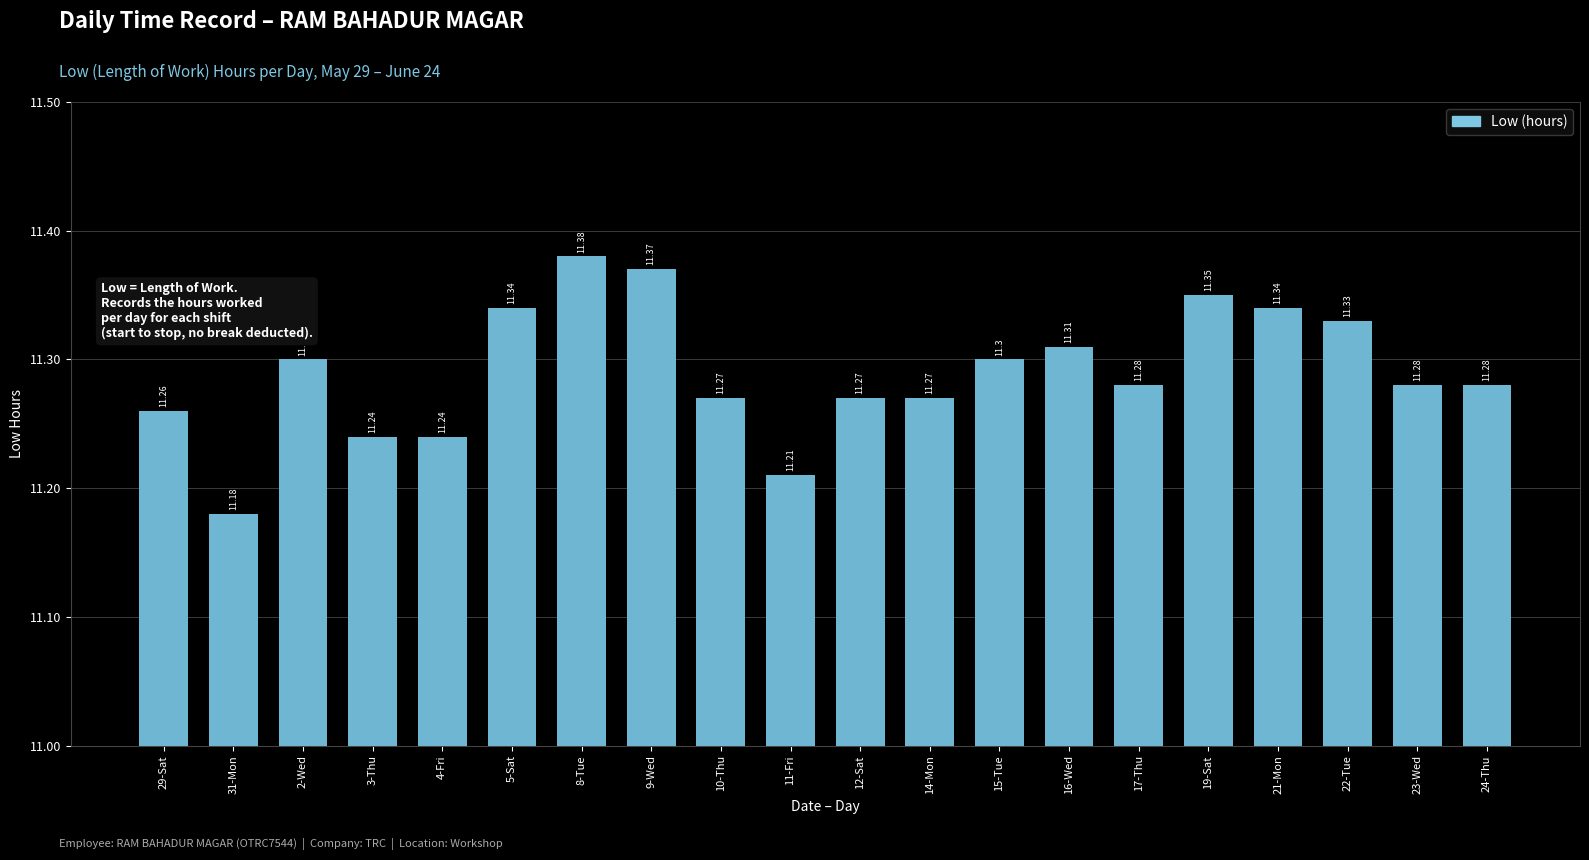

Which label corresponds to the largest value in the chart?

8-Tue